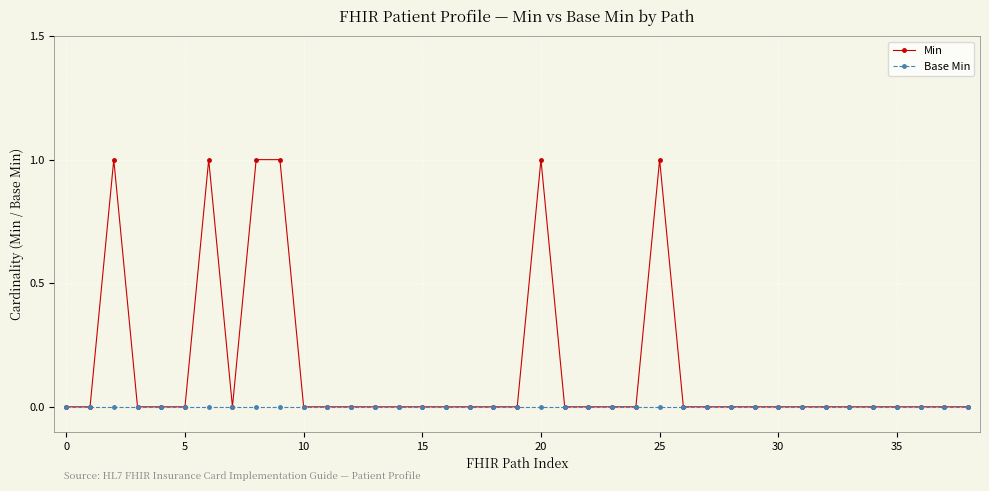

Reading left to right, list all the values displayed in this chart.

Min: 0	0	1	0	0	0	1	0	1	1	0	0	0	0	0	0	0	0	0	0	1	0	0	0	0	1	0	0	0	0	0	0	0	0	0	0	0	0	0
Base Min: 0	0	0	0	0	0	0	0	0	0	0	0	0	0	0	0	0	0	0	0	0	0	0	0	0	0	0	0	0	0	0	0	0	0	0	0	0	0	0